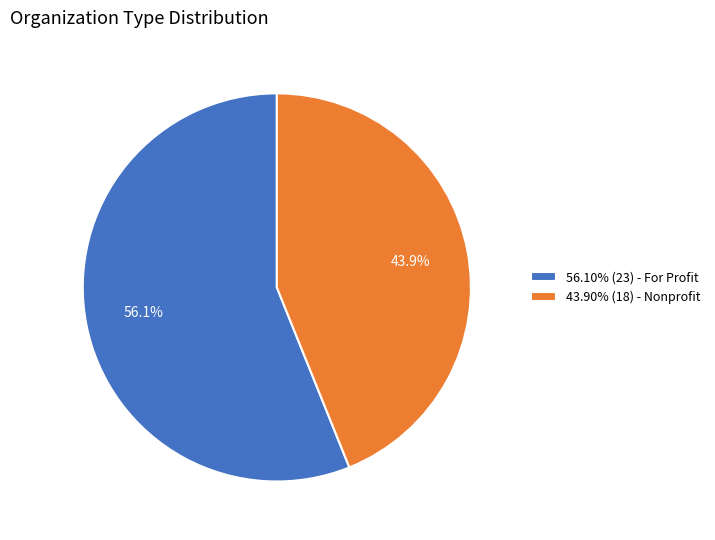

What is the total percentage of 56.10% (23) - For Profit and 43.90% (18) - Nonprofit?

100.0%